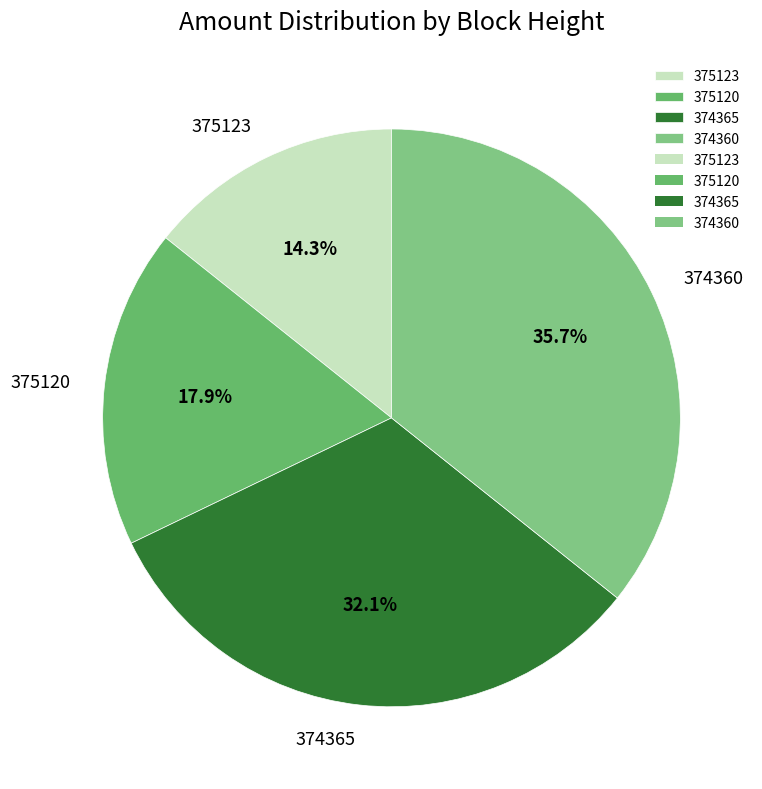

To the nearest percent, what percentage of the pie is 375123?

14%